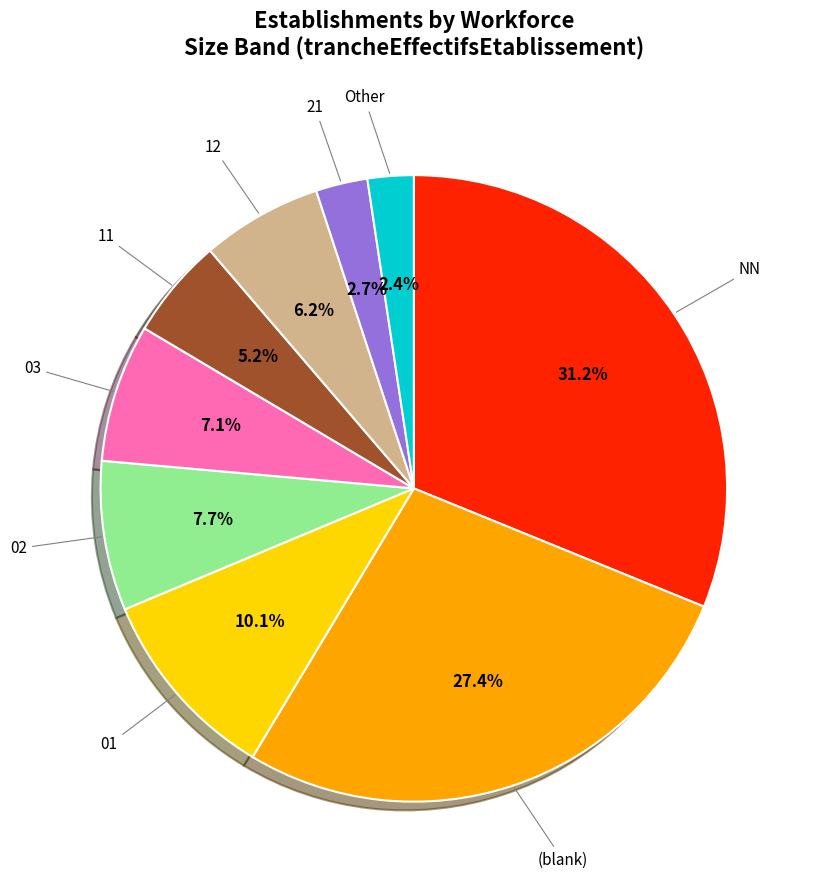

Does any single category account for the majority?

No